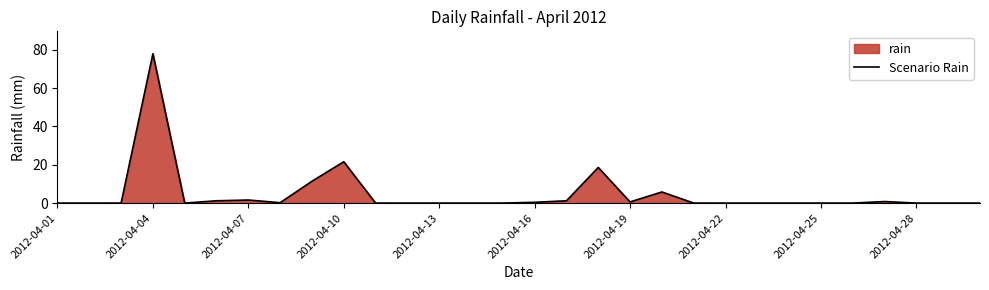

Is it true that the value at 2012-04-28 is 40.6?

False